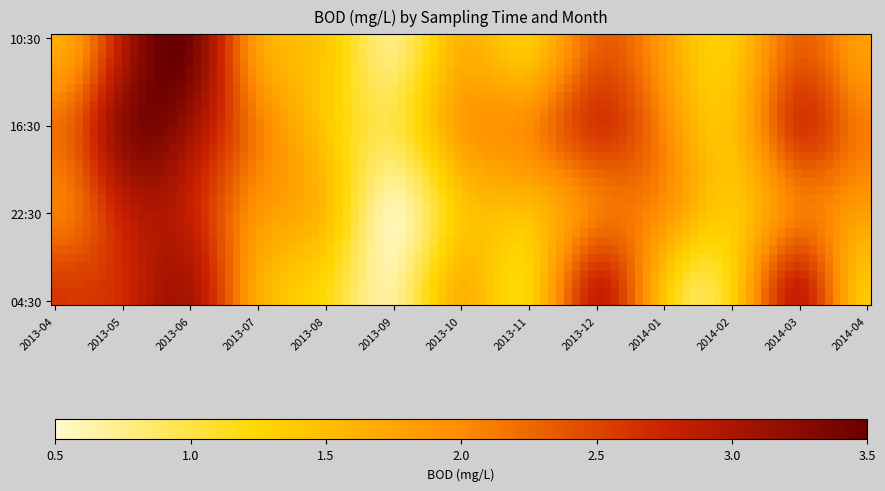

Which series has the widest spread of values?

10:30